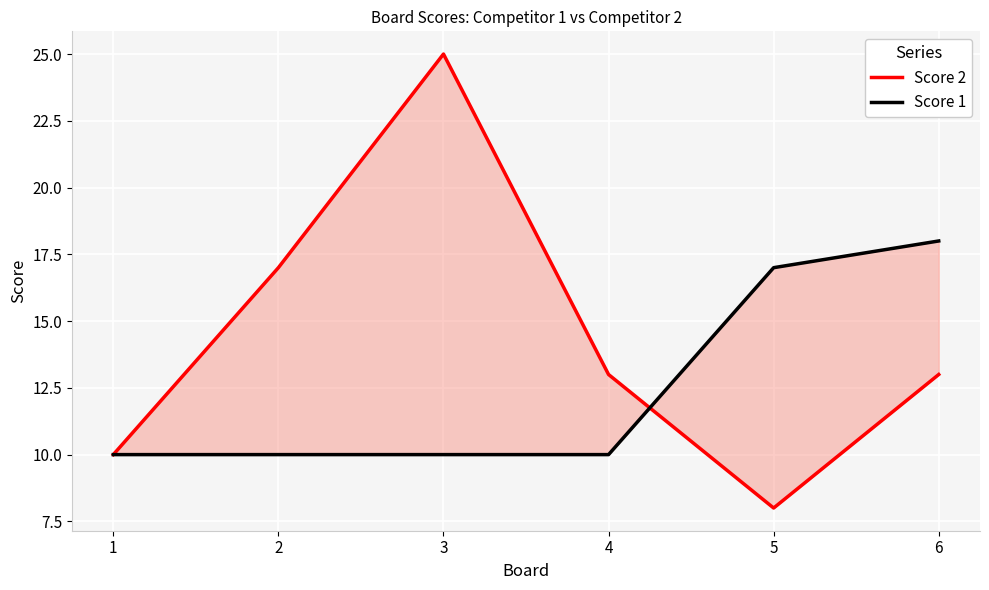

True or false: Score 1 has a value of 17 at 3.

False